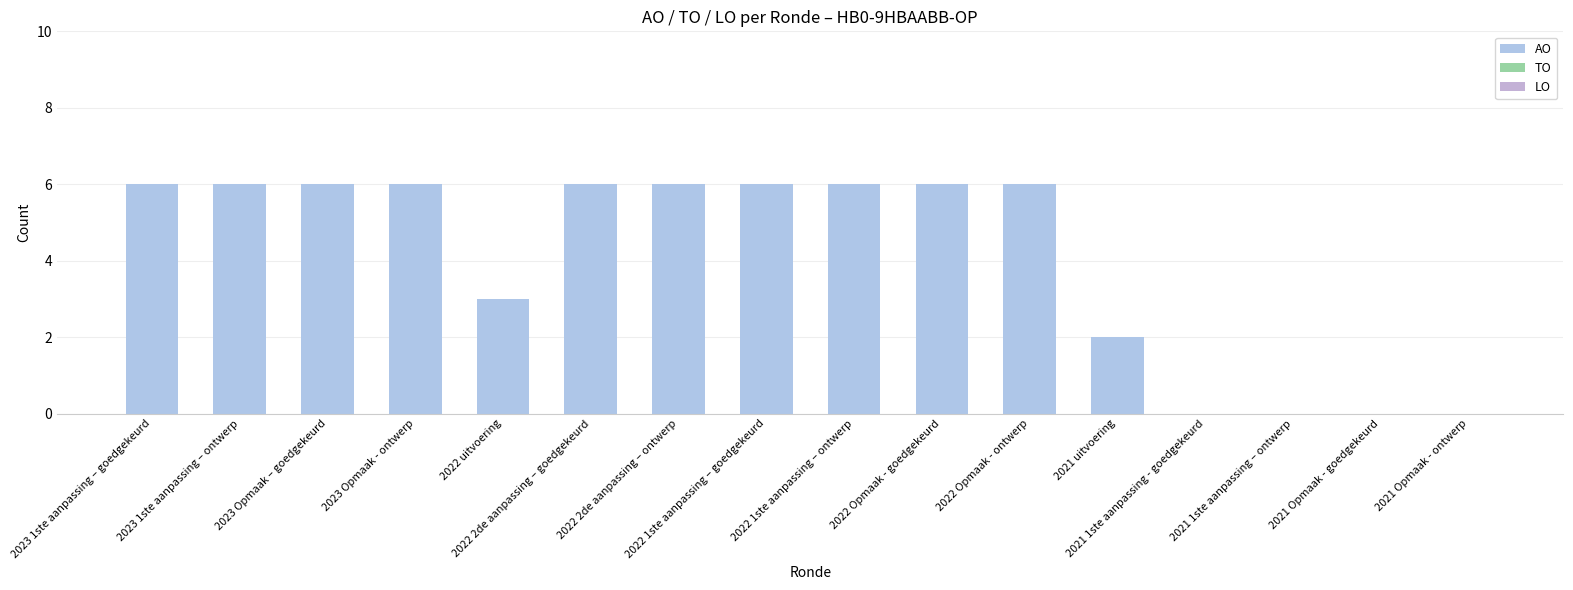

Reading right to left, what are all the values shown in this chart?

AO: 2021 Opmaak - ontwerp=0	2021 Opmaak - goedgekeurd=0	2021 1ste aanpassing – ontwerp=0	2021 1ste aanpassing - goedgekeurd=0	2021 uitvoering=2	2022 Opmaak - ontwerp=6	2022 Opmaak - goedgekeurd=6	2022 1ste aanpassing – ontwerp=6	2022 1ste aanpassing – goedgekeurd=6	2022 2de aanpassing – ontwerp=6	2022 2de aanpassing – goedgekeurd=6	2022 uitvoering=3	2023 Opmaak - ontwerp=6	2023 Opmaak – goedgekeurd=6	2023 1ste aanpassing – ontwerp=6	2023 1ste aanpassing – goedgekeurd=6
TO: 2021 Opmaak - ontwerp=0	2021 Opmaak - goedgekeurd=0	2021 1ste aanpassing – ontwerp=0	2021 1ste aanpassing - goedgekeurd=0	2021 uitvoering=0	2022 Opmaak - ontwerp=0	2022 Opmaak - goedgekeurd=0	2022 1ste aanpassing – ontwerp=0	2022 1ste aanpassing – goedgekeurd=0	2022 2de aanpassing – ontwerp=0	2022 2de aanpassing – goedgekeurd=0	2022 uitvoering=0	2023 Opmaak - ontwerp=0	2023 Opmaak – goedgekeurd=0	2023 1ste aanpassing – ontwerp=0	2023 1ste aanpassing – goedgekeurd=0
LO: 2021 Opmaak - ontwerp=0	2021 Opmaak - goedgekeurd=0	2021 1ste aanpassing – ontwerp=0	2021 1ste aanpassing - goedgekeurd=0	2021 uitvoering=0	2022 Opmaak - ontwerp=0	2022 Opmaak - goedgekeurd=0	2022 1ste aanpassing – ontwerp=0	2022 1ste aanpassing – goedgekeurd=0	2022 2de aanpassing – ontwerp=0	2022 2de aanpassing – goedgekeurd=0	2022 uitvoering=0	2023 Opmaak - ontwerp=0	2023 Opmaak – goedgekeurd=0	2023 1ste aanpassing – ontwerp=0	2023 1ste aanpassing – goedgekeurd=0